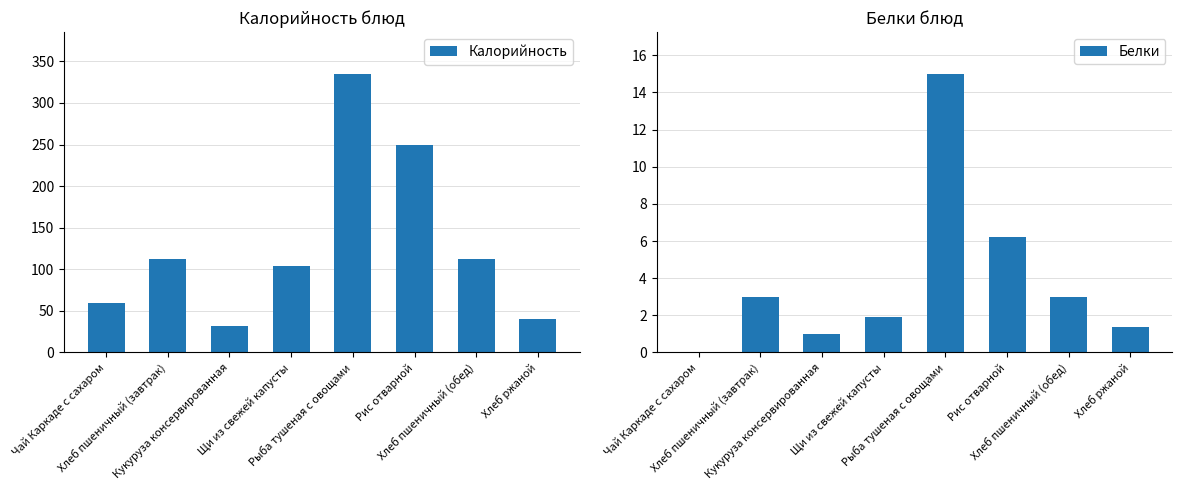

What is the total value across all series at Кукуруза консервированная?

33.0